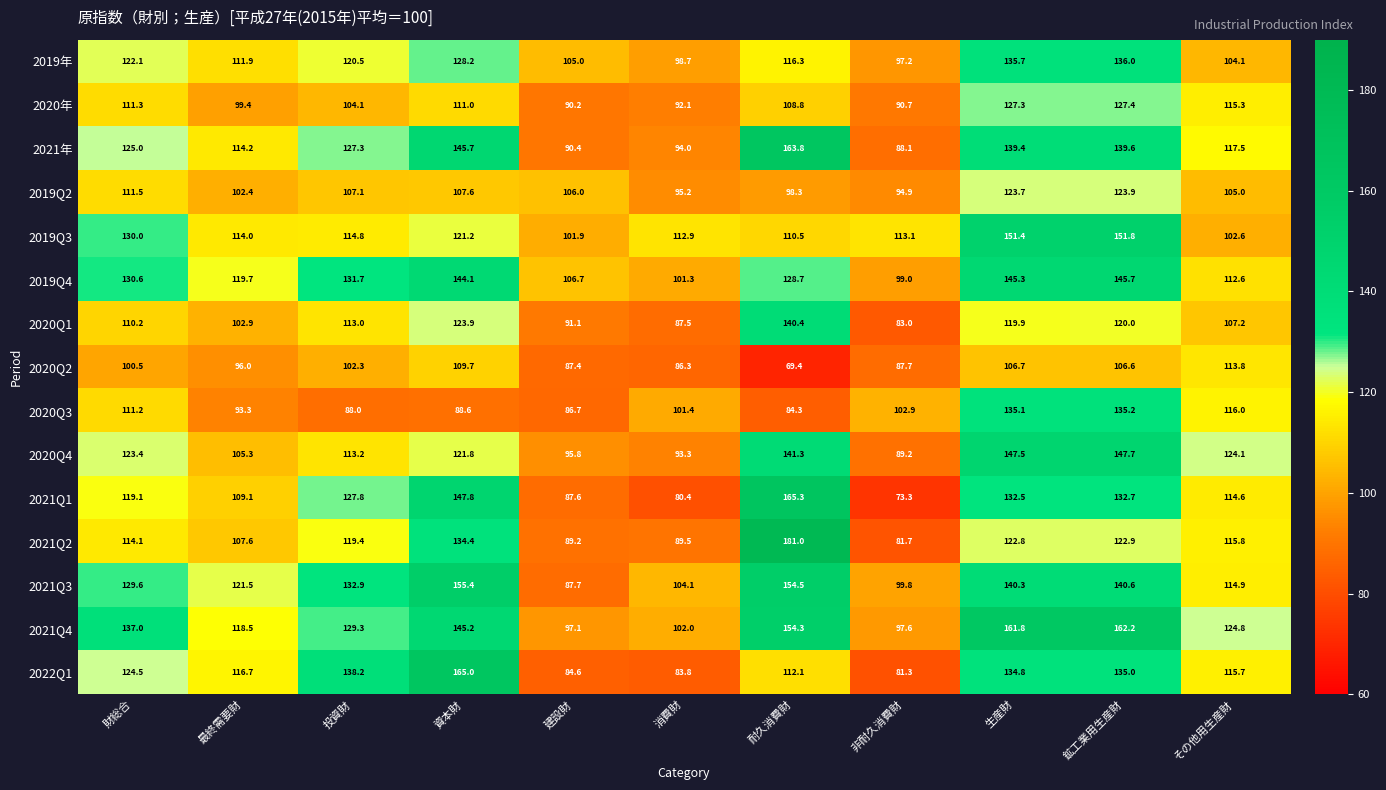

The value of 2020年 at その他用生産財 is 175.6. True or false?

False